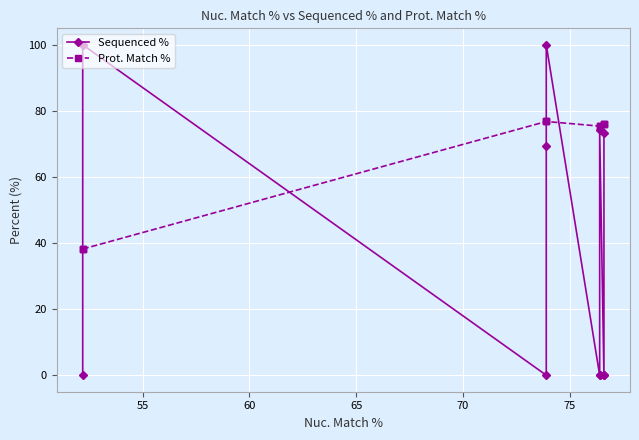

Does the chart display data point markers on the line(s)?

Yes